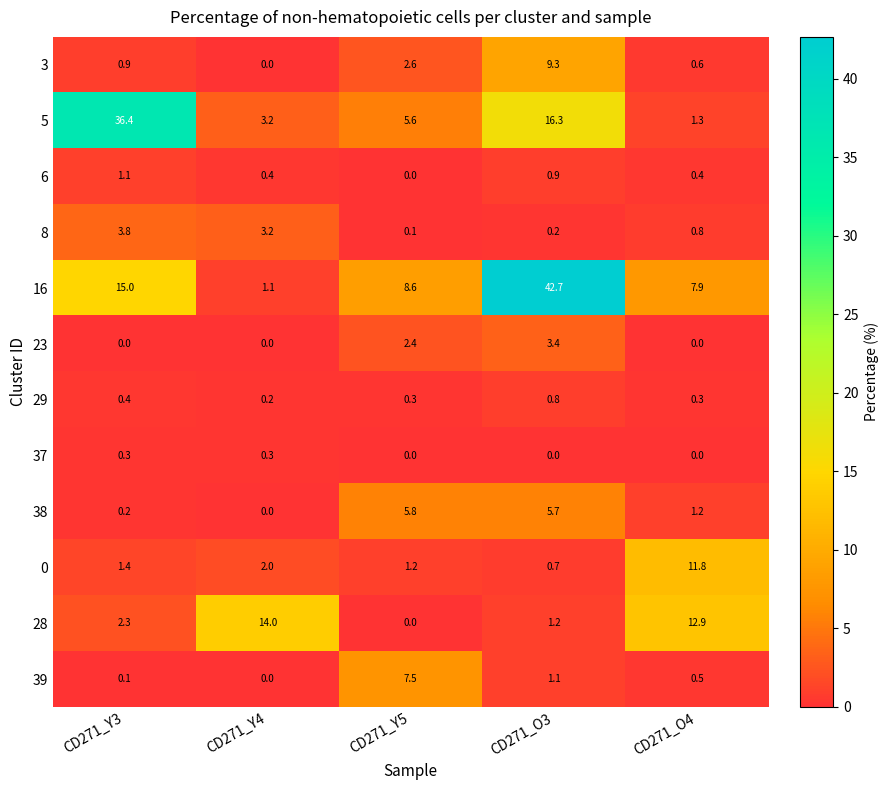

What is the average value of the 29 series?

0.4